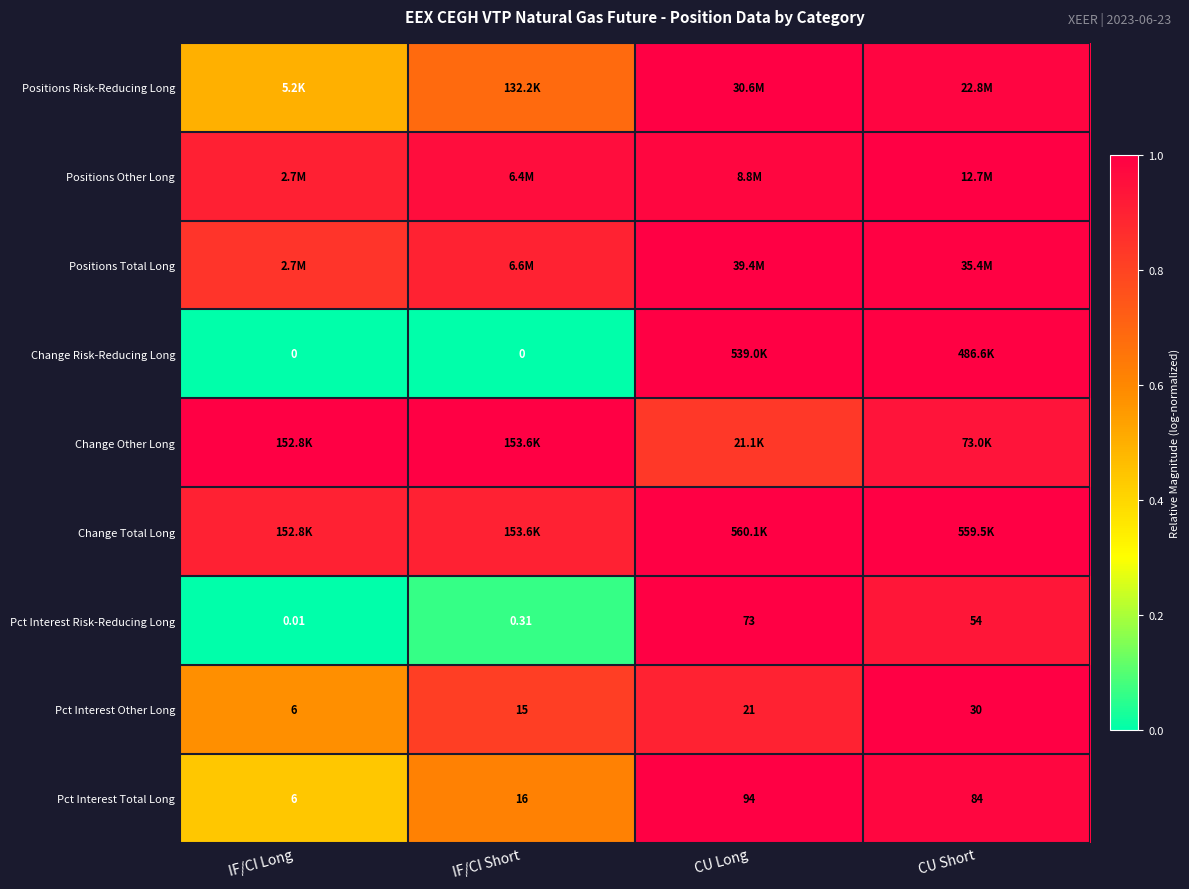

Rank the categories by Pct Interest Other Long value from highest to lowest.

CU Short, CU Long, IF/CI Short, IF/CI Long